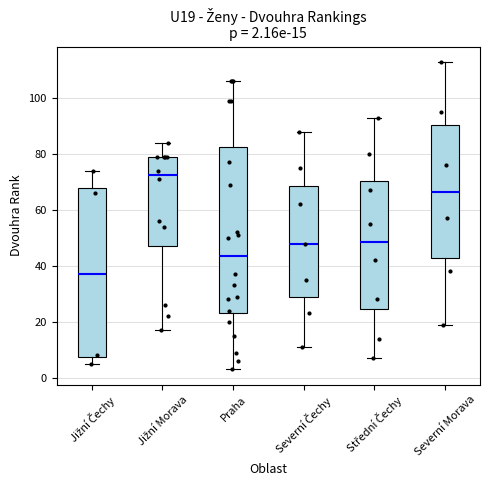

Which box has the lowest median line?

Jižní Čechy